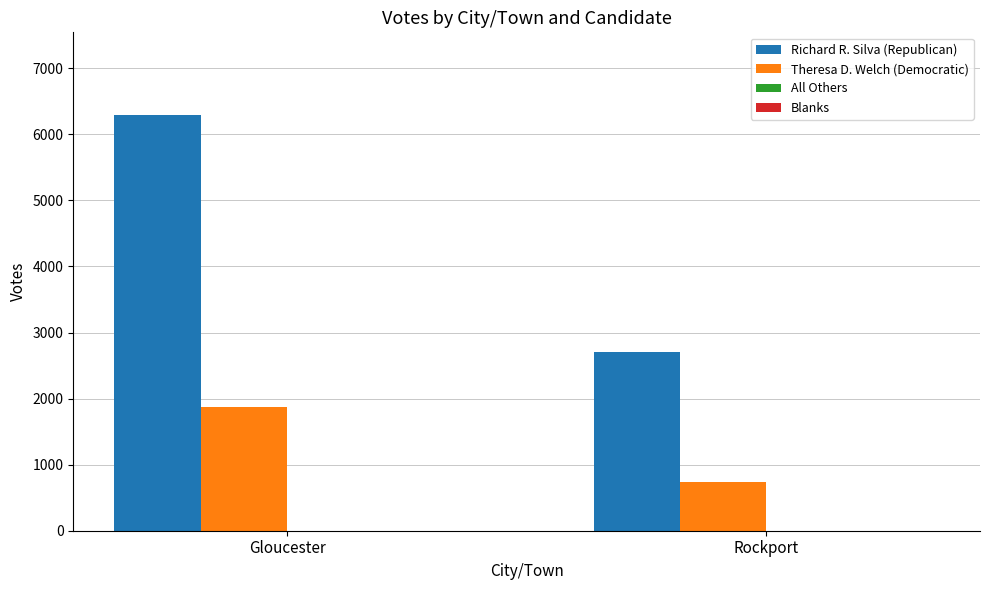

Which category has the lowest value in the Theresa D. Welch (Democratic) series?

Rockport